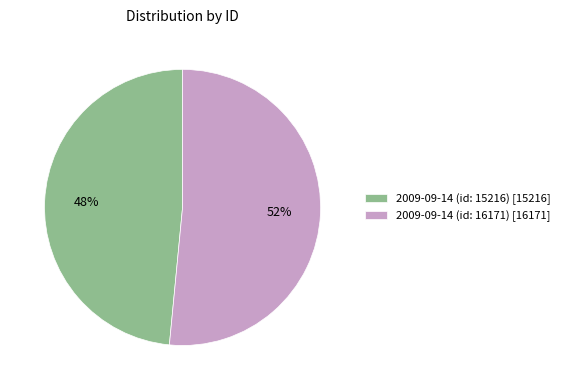

What is the largest slice in the pie chart?

2009-09-14 (id: 16171)